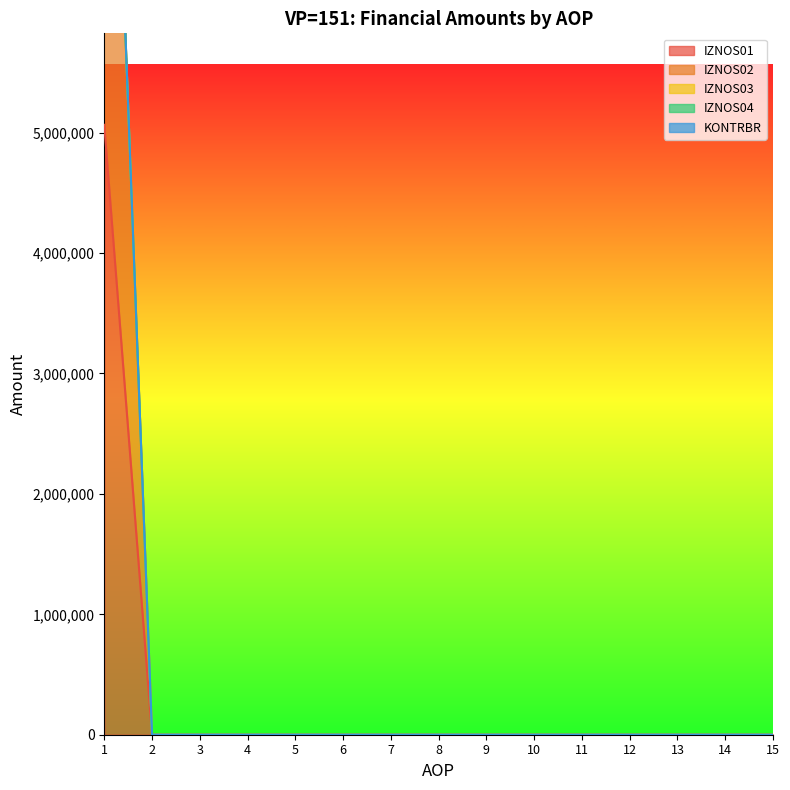

How many values in IZNOS01 are above zero?

1